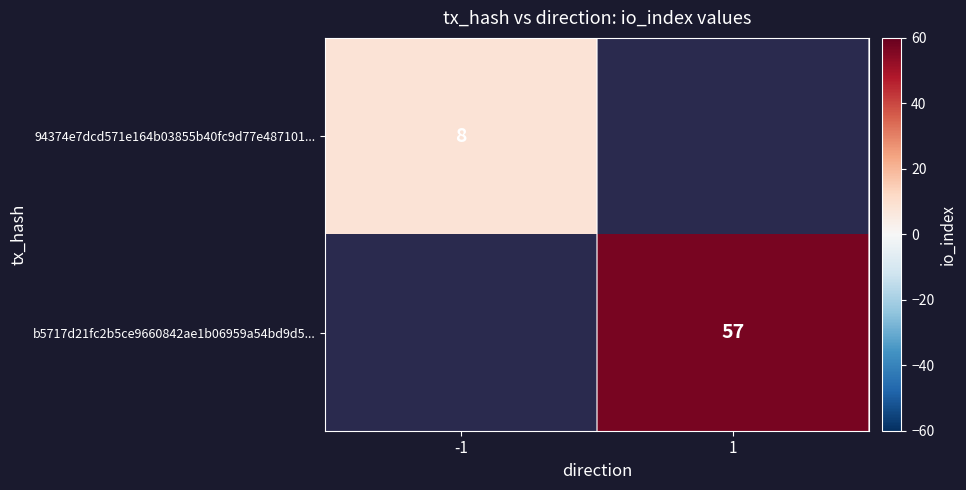

What is the smallest value displayed?

8.0